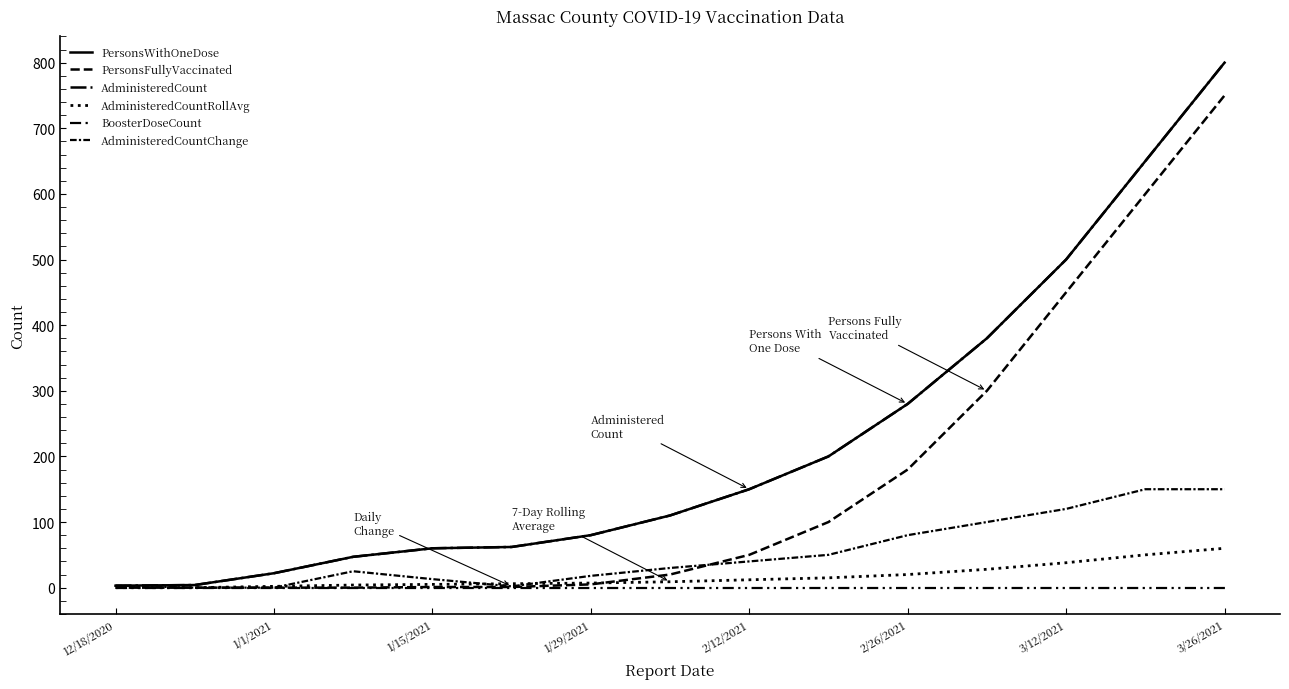

What is the difference between the second highest and second lowest values in the AdministeredCountChange series?

150